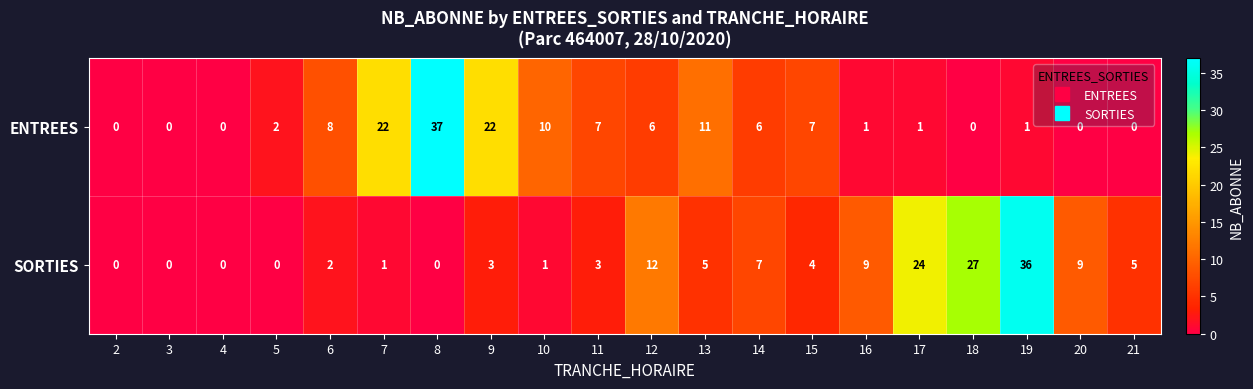

What is the greatest value displayed?

37